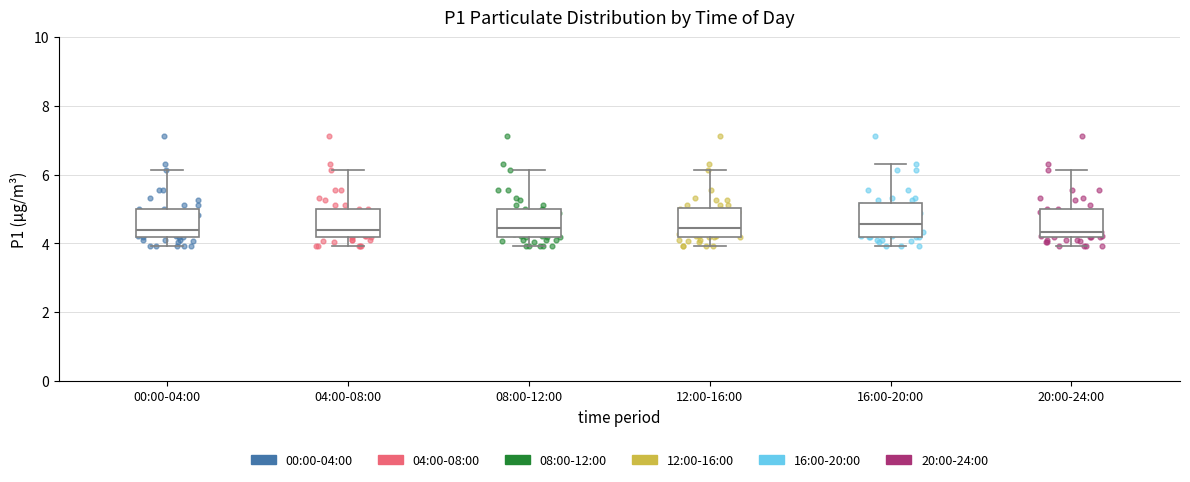

Reading left to right, read every box against the y-axis: the position of its median line, the range the box covers, and the ends of its whiskers. The values are not printed on the chart, so give them approximately, as read against the axis.

00:00-04:00: median 4.4, box 4.2 to 5.0, whiskers 4.0 to 6.2
04:00-08:00: median 4.4, box 4.2 to 5.0, whiskers 4.0 to 6.2
08:00-12:00: median 4.4, box 4.2 to 5.0, whiskers 4.0 to 6.2
12:00-16:00: median 4.4, box 4.2 to 5.0, whiskers 4.0 to 6.2
16:00-20:00: median 4.6, box 4.2 to 5.2, whiskers 4.0 to 6.4
20:00-24:00: median 4.4, box 4.2 to 5.0, whiskers 4.0 to 6.2